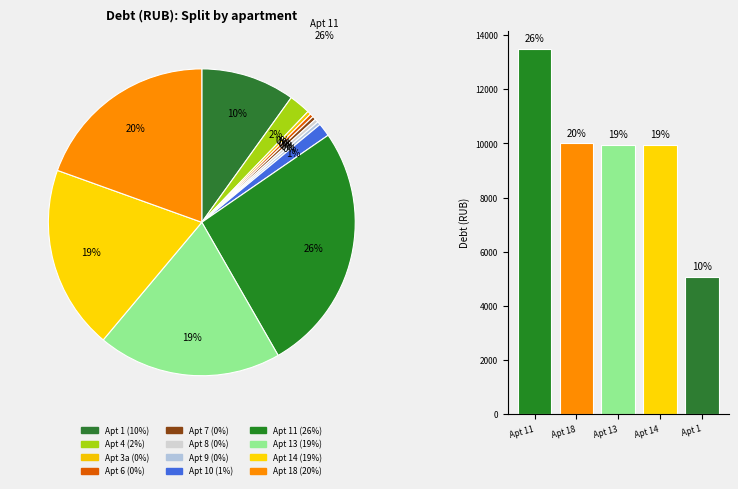

Do 2 and 4 together represent more than half of the pie?

No